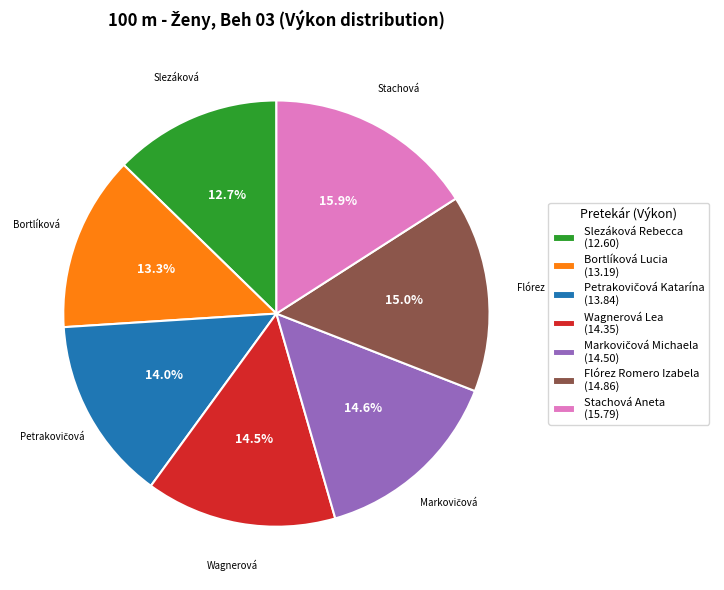

What percentage is the Stachová Aneta slice, to the nearest percent?

16%